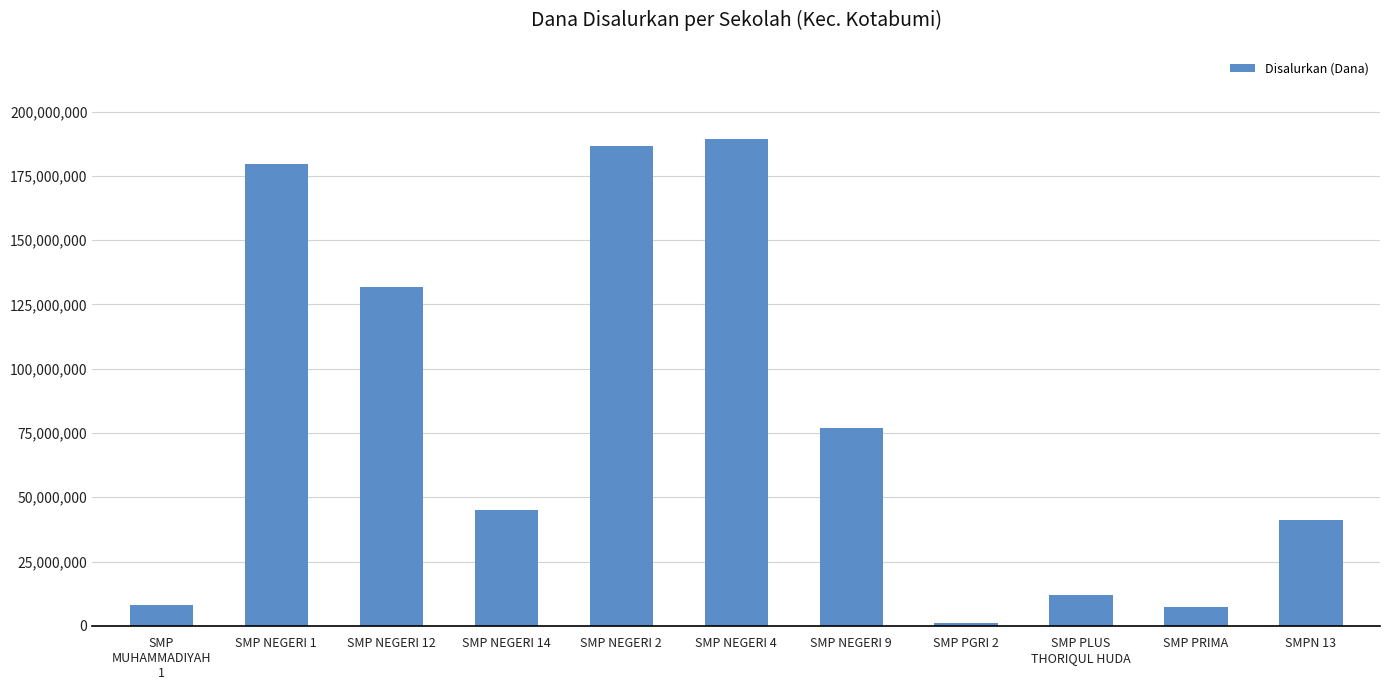

What is the sum of the values at SMP NEGERI 9 and SMP NEGERI 1?

256500000